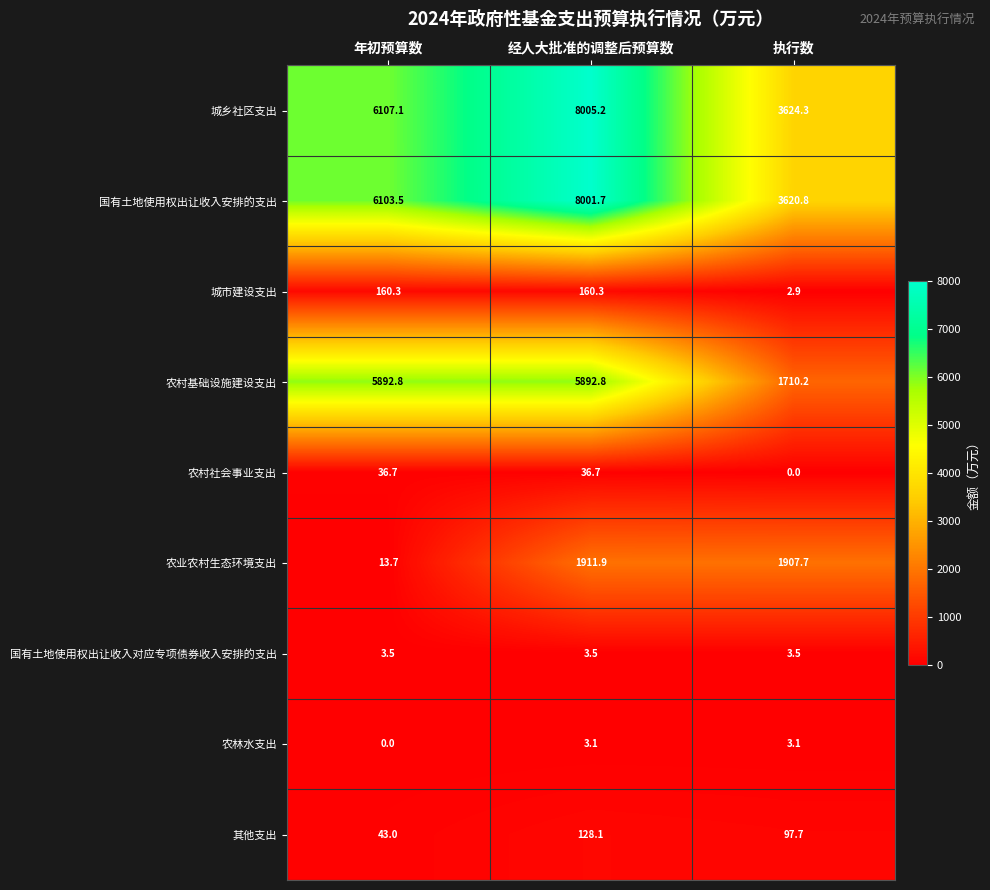

What is the spread (max minus min) of values at 年初预算数?

6107.1